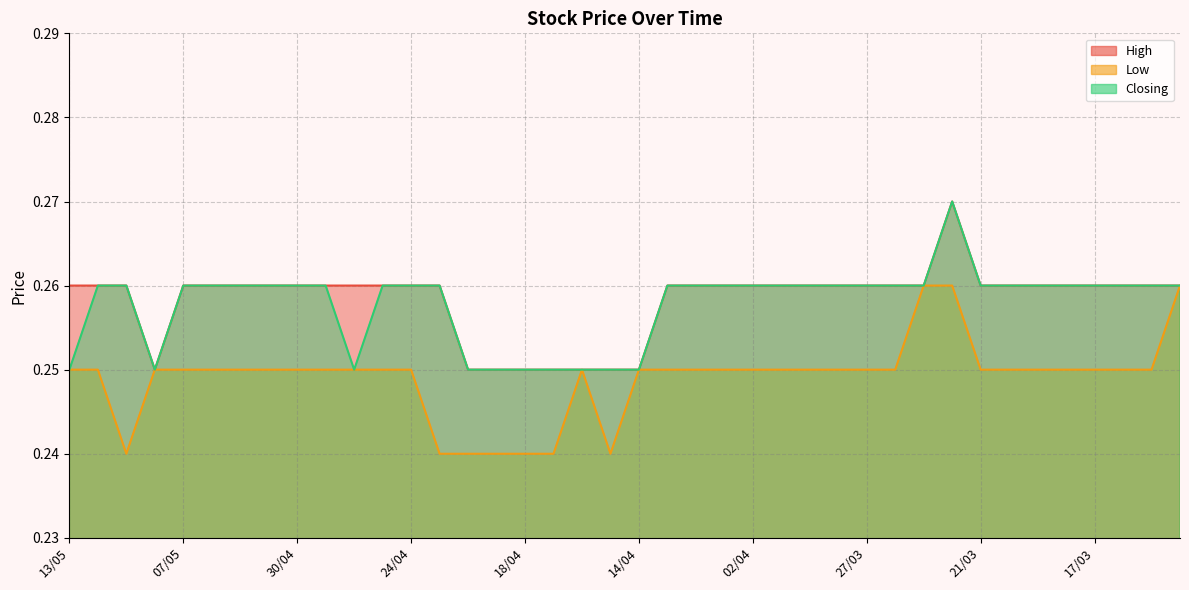

List the labels in order of Closing value, largest first.

24/03, 12/05, 09/05, 07/05, 06/05, 05/05, 01/05, 30/04, 29/04, 25/04, 24/04, 23/04, 08/04, 07/04, 04/04, 02/04, 01/04, 31/03, 28/03, 27/03, 26/03, 25/03, 21/03, 20/03, 19/03, 18/03, 17/03, 14/03, 13/03, 12/03, 13/05, 08/05, 28/04, 22/04, 21/04, 18/04, 17/04, 16/04, 15/04, 14/04